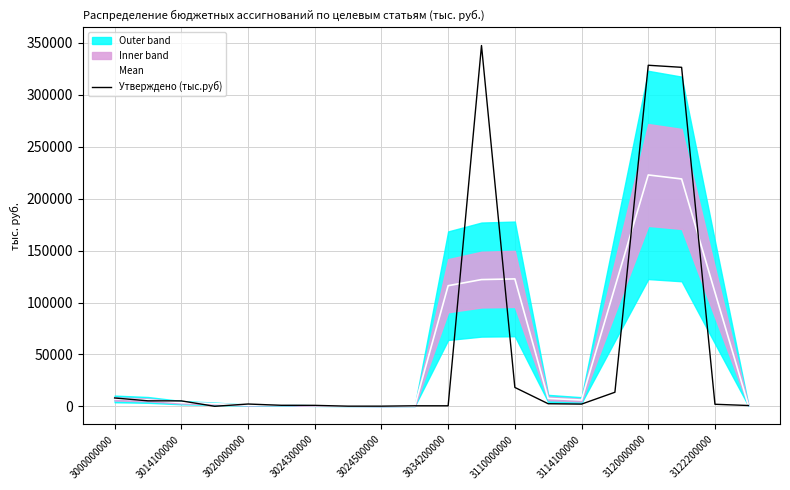

Reading left to right, extract all data points from this chart.

Mean: 7128.1	6197.5	3533.5	2507.8	1087.7	1382.0	691.0	411.0	272.9	395.8	116197.1	122092.3	122750.9	7613.4	6068.1	114753.1	222892.5	219033.1	109783.2	1196.7
Утверждено (тыс.руб): 8042.0	5300.3	5250.3	50.0	2223.0	990.0	933.0	150.0	150.0	518.7	518.7	347553.9	18204.3	2494.6	2141.3	13568.4	328549.6	326559.5	1990.1	800.0